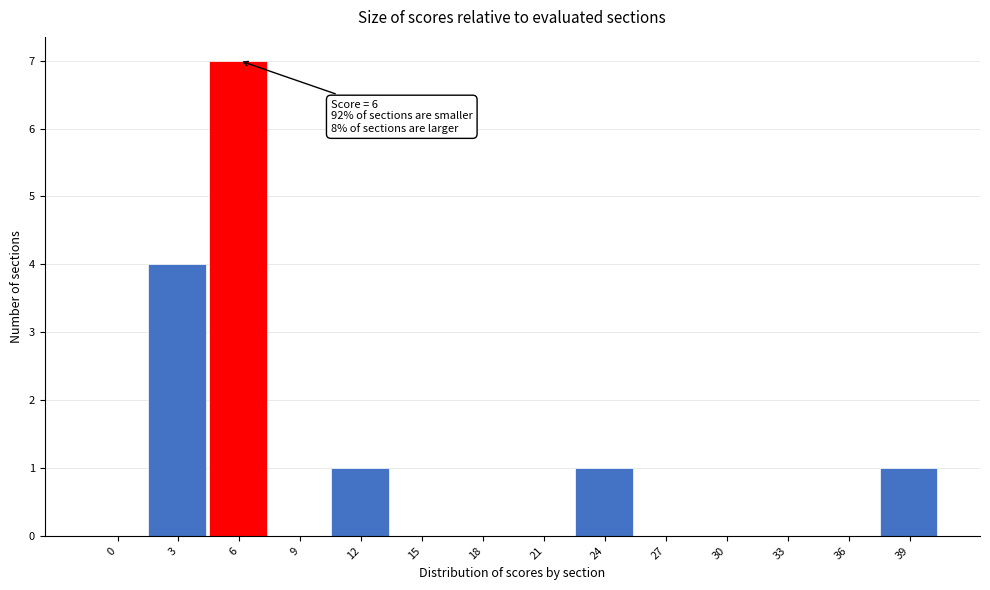

Reading right to left, extract all data points from this chart.

39=1	36=0	33=0	30=0	27=0	24=1	21=0	18=0	15=0	12=1	9=0	6=7	3=4	0=0